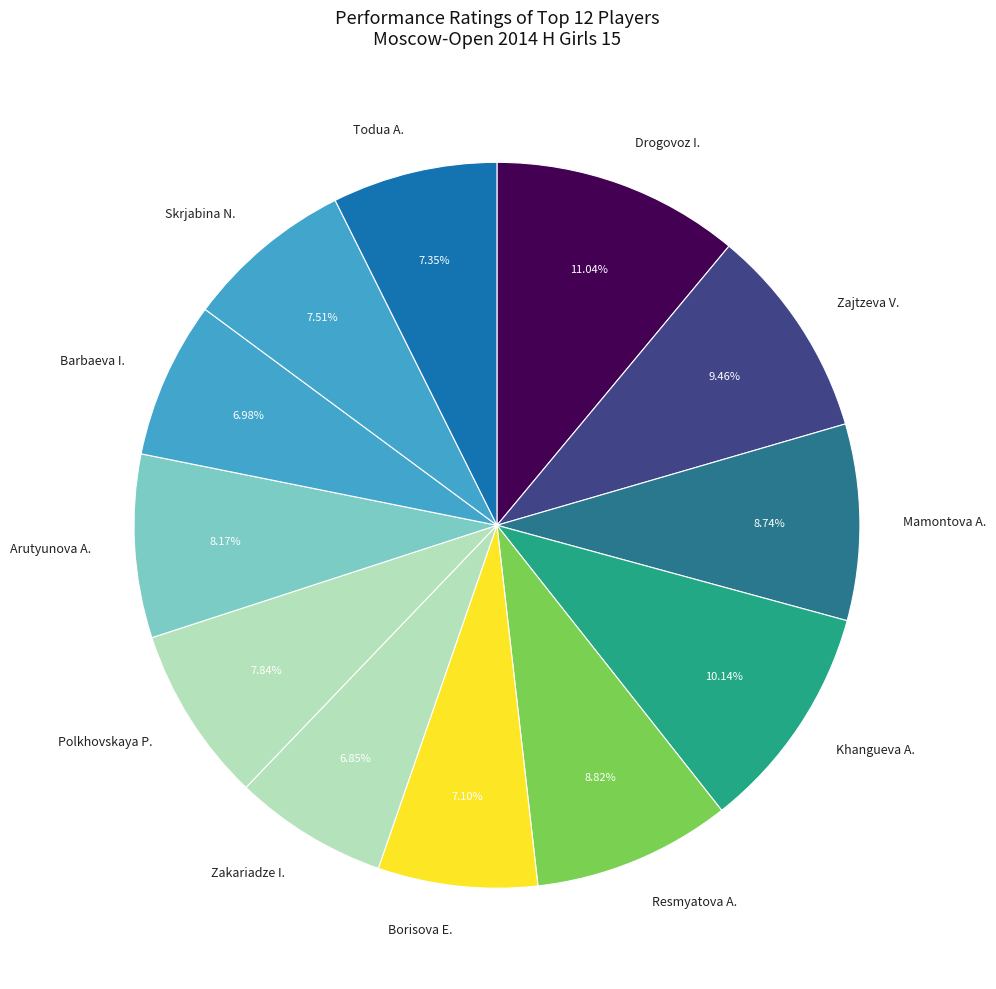

Do Skrjabina N. and Barbaeva I. together represent more than half of the pie?

No